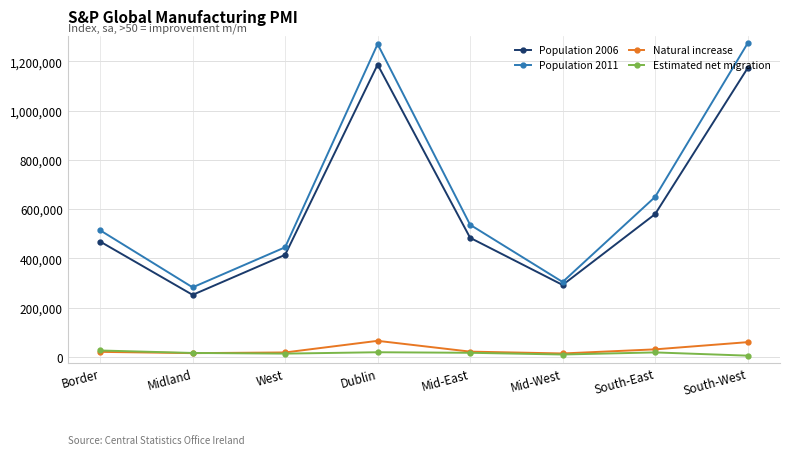

How many lines are shown in the chart?

4